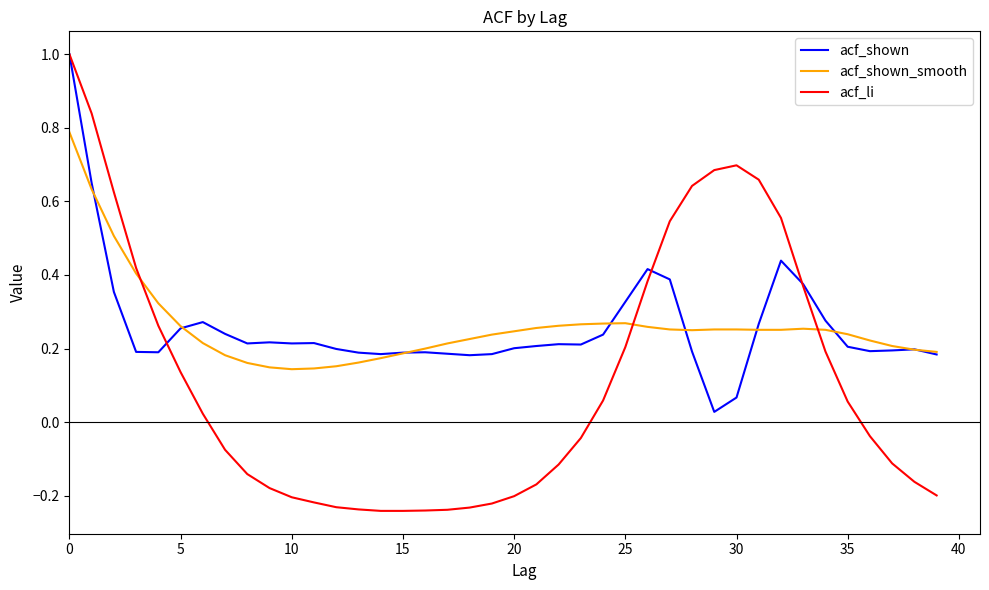

Which series has the largest range (max minus min)?

acf_li